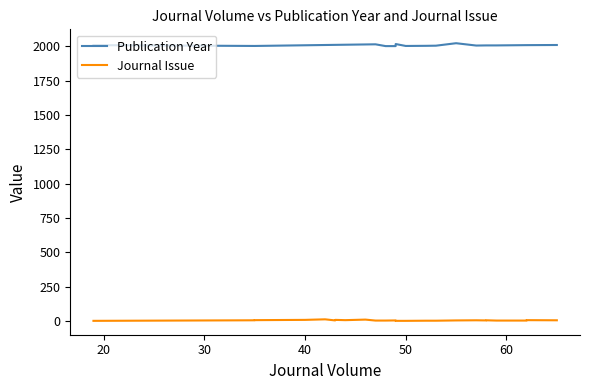

At how many categories does at least one series exceed 1453?

25